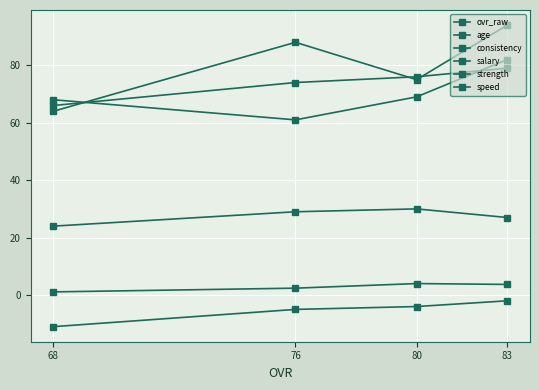

True or false: consistency and ovr_raw intersect in this chart.

False